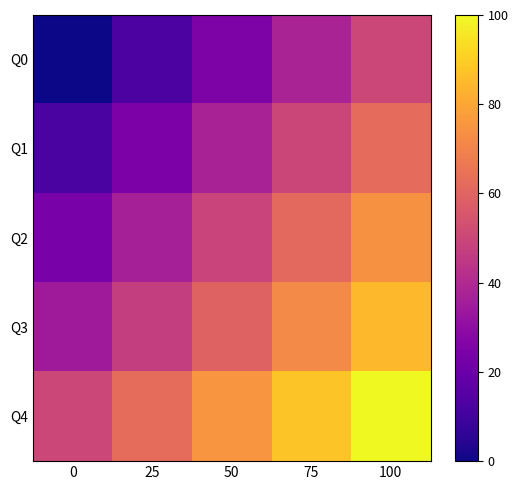

Which series has the largest total across all categories?

Q4